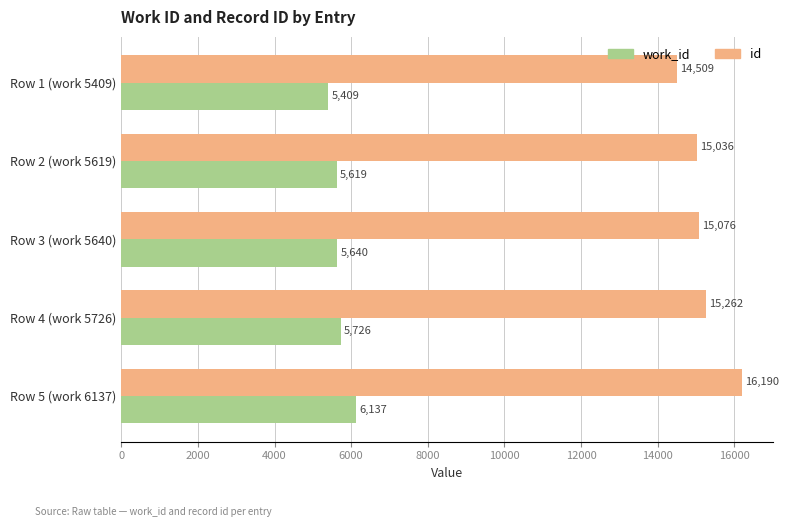

At which label is work_id closest to 5773?

Row 4 (work 5726)